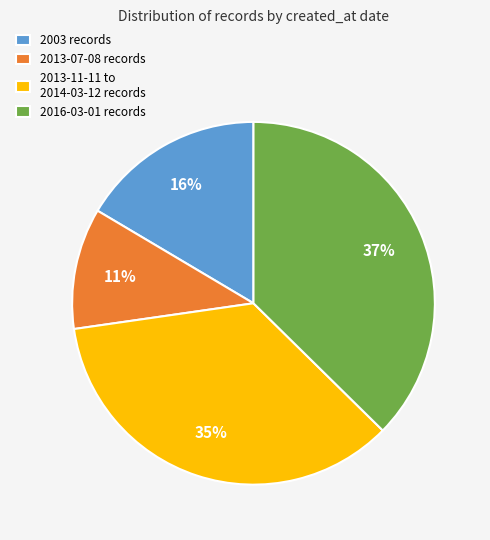

Count the number of slices in the pie.

4